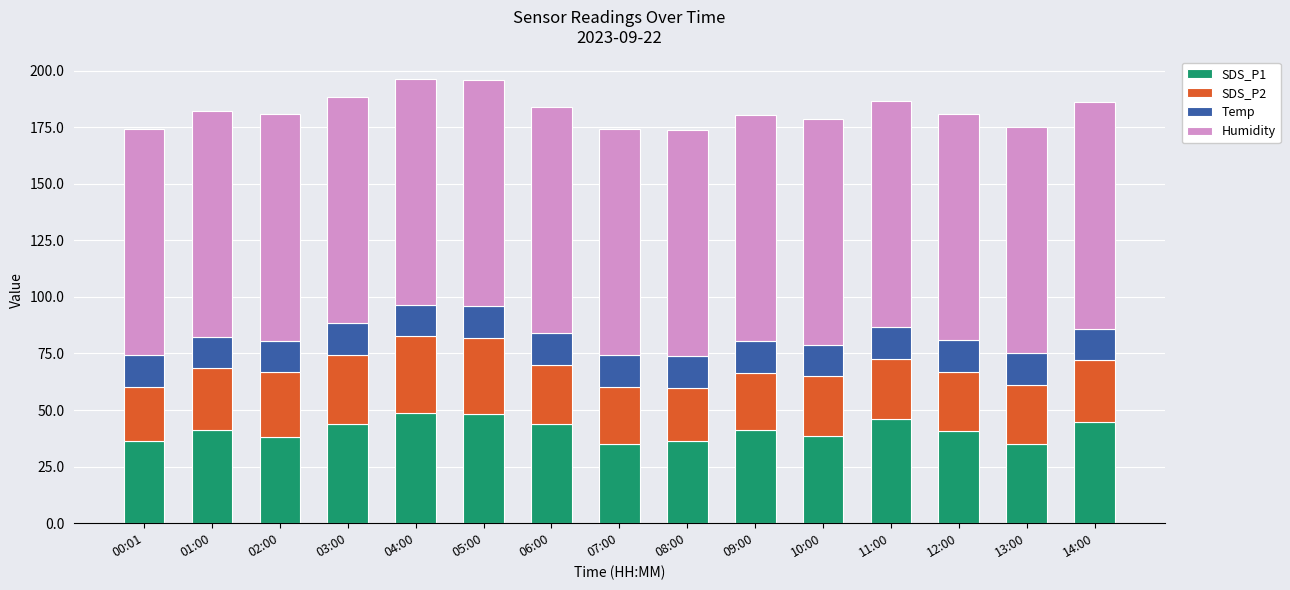

What is the lowest value of the SDS_P1 series?

34.9